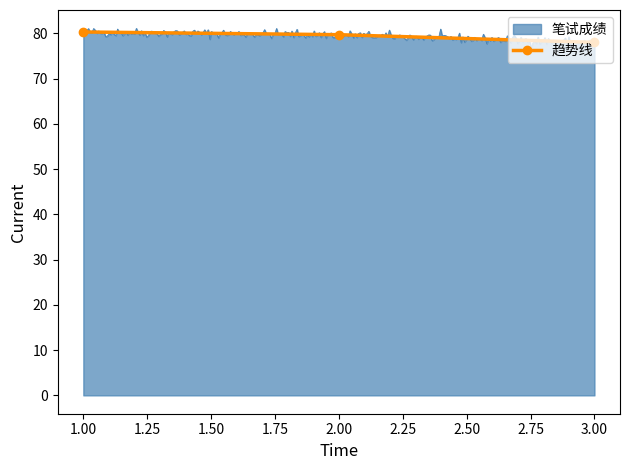

What is the maximum value for 趋势线?

80.3